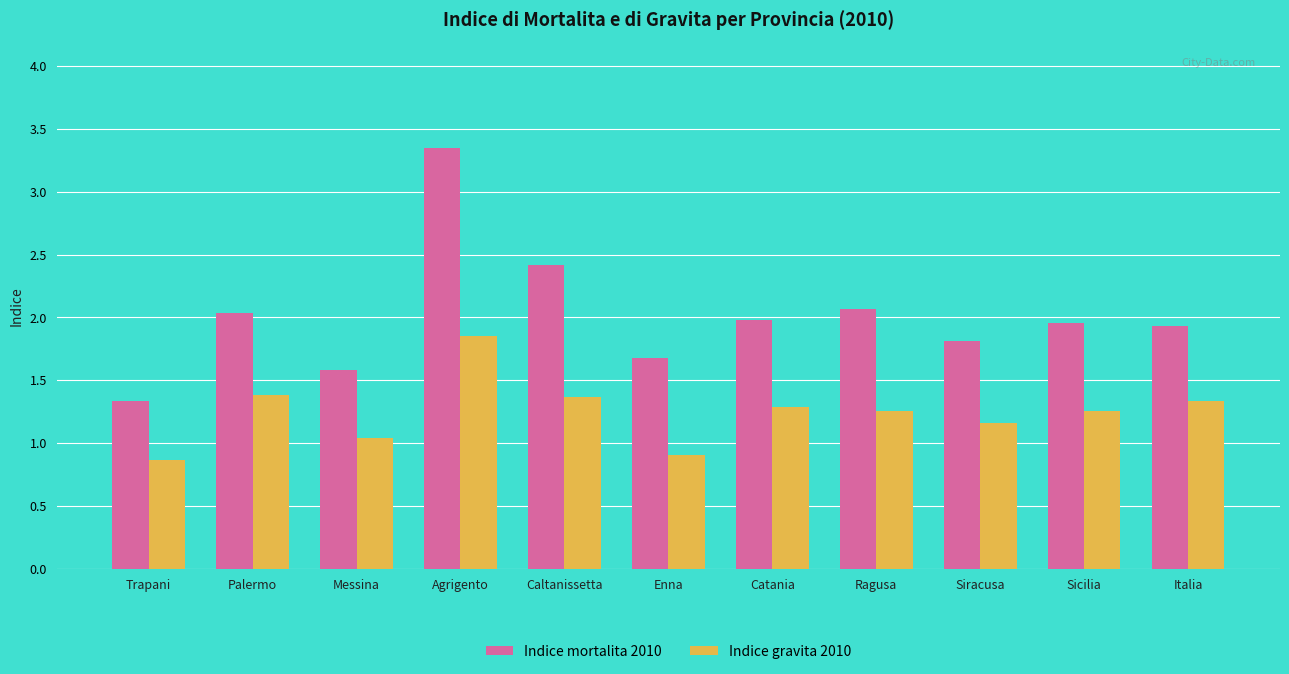

True or false: Indice gravita 2010 has a value of 1.8 at Palermo.

False